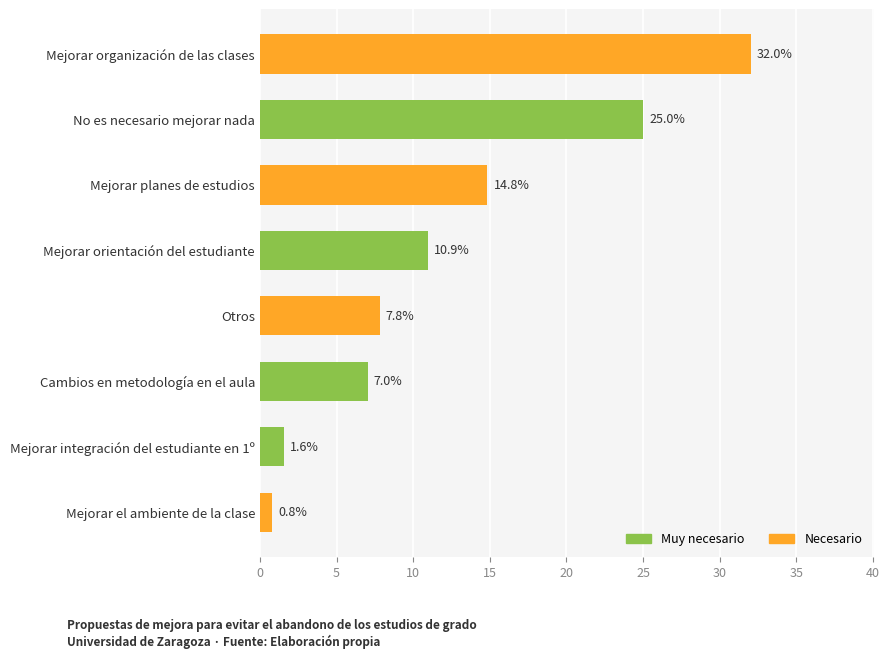

What is the average value?

12.5